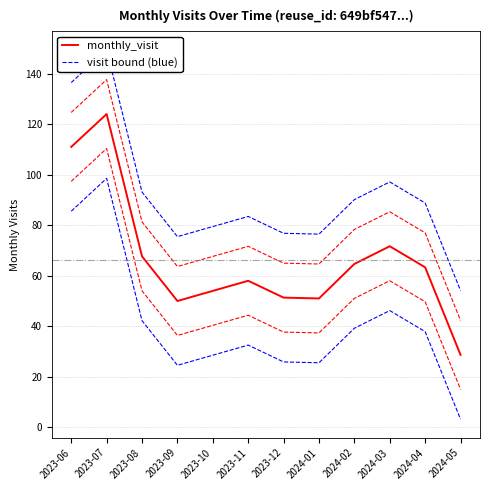

The monthly_visit (smoothed) series shows 80.2 at 2023-07. True or false?

False